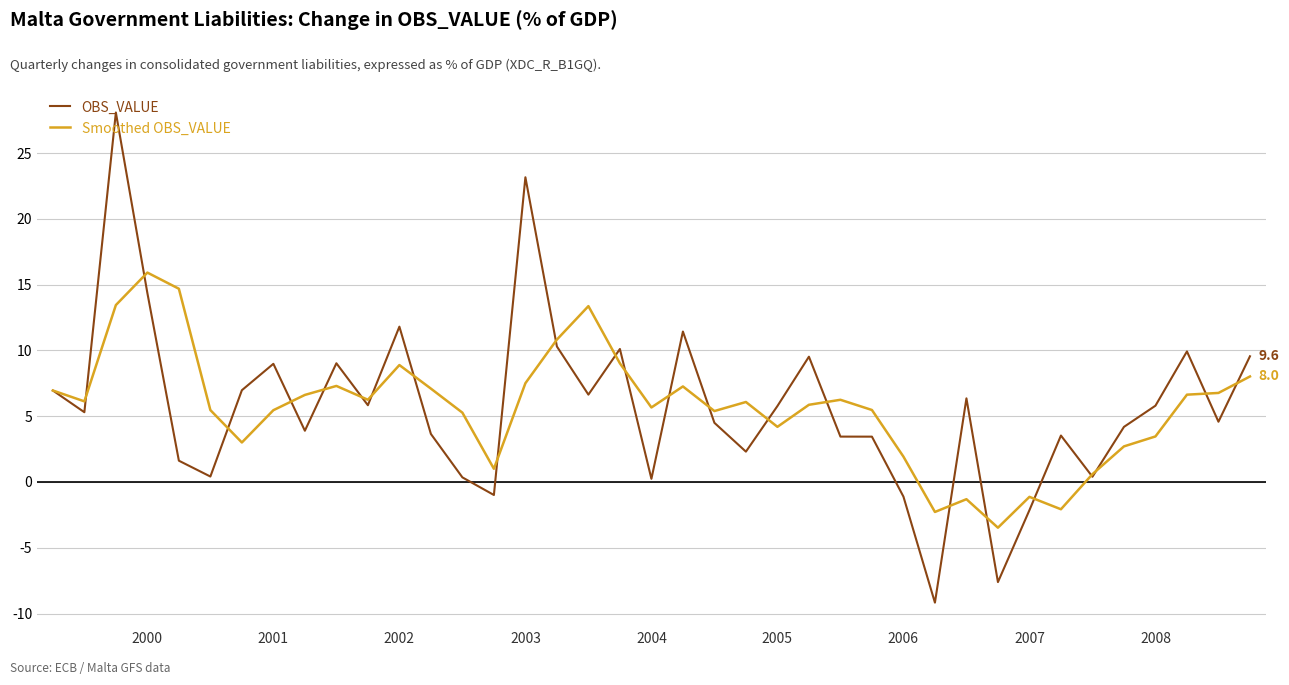

What is the highest value of the Smoothed OBS_VALUE series?

15.9